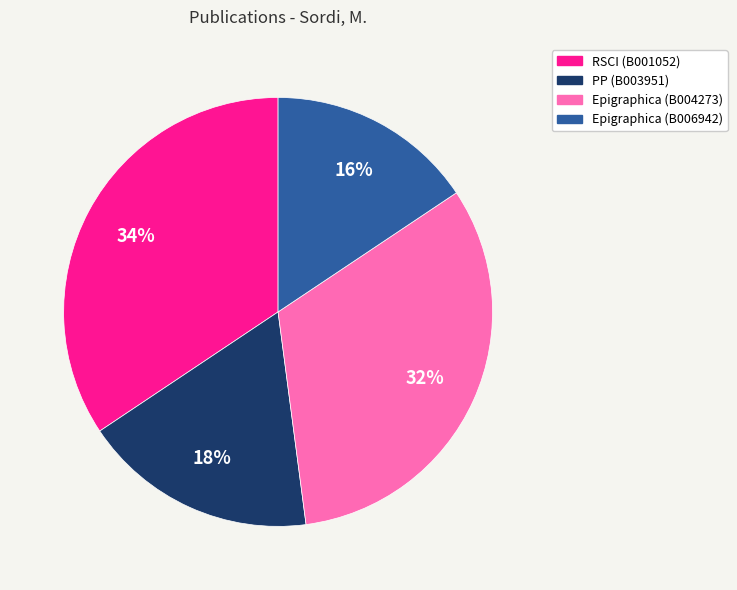

Is it true that Epigraphica (B004273) is 25% of the pie?

False